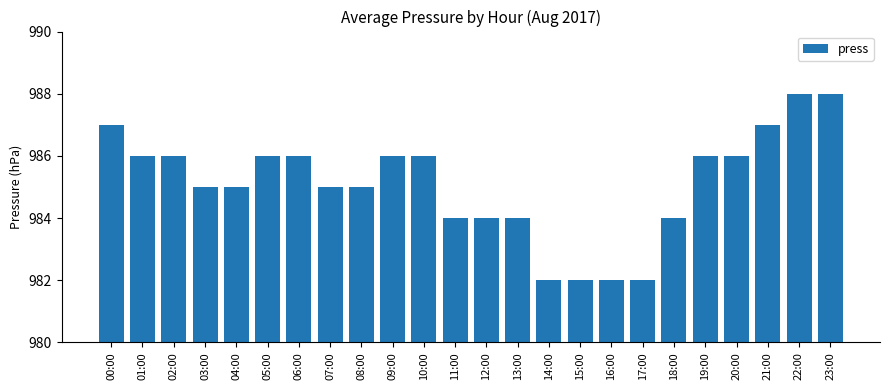

The value at 18:00 is 467. True or false?

False